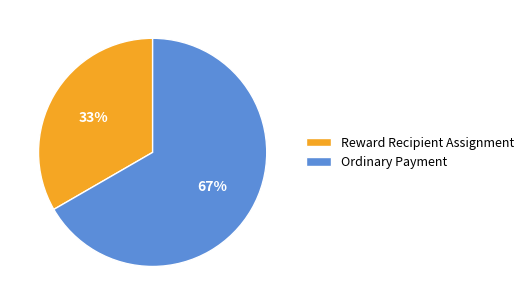

To the nearest percent, what is the average slice percentage?

50%